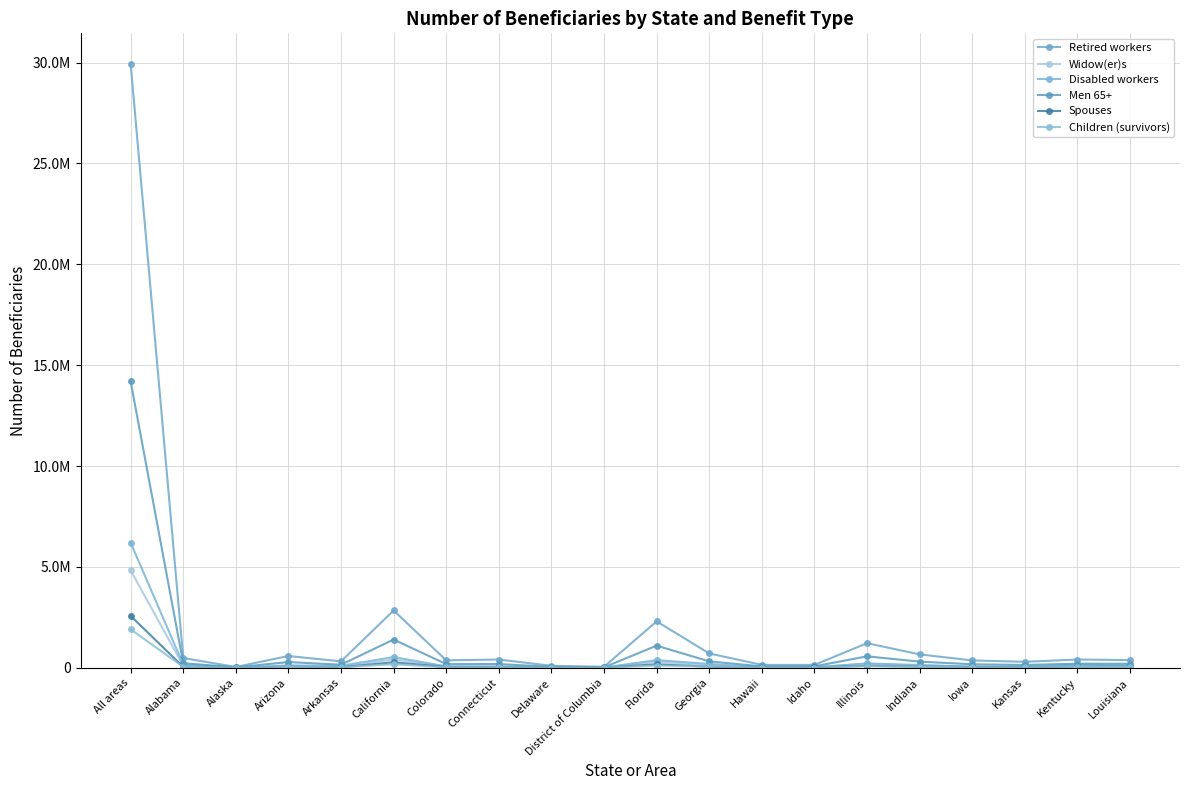

How many interior local valleys does the Children (survivors) series have?

5